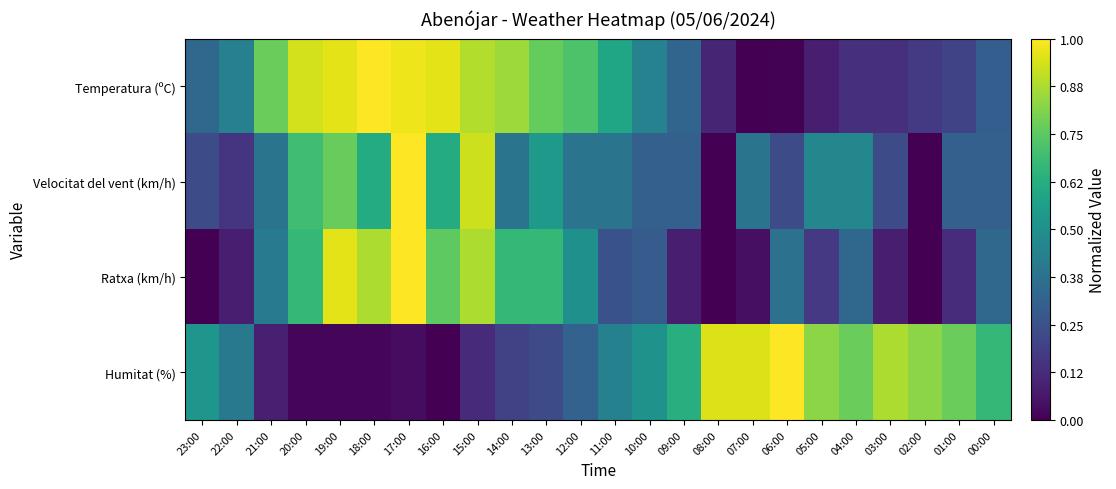

What is the approximate value of Temperatura (ºC) at 11:00?

0.6